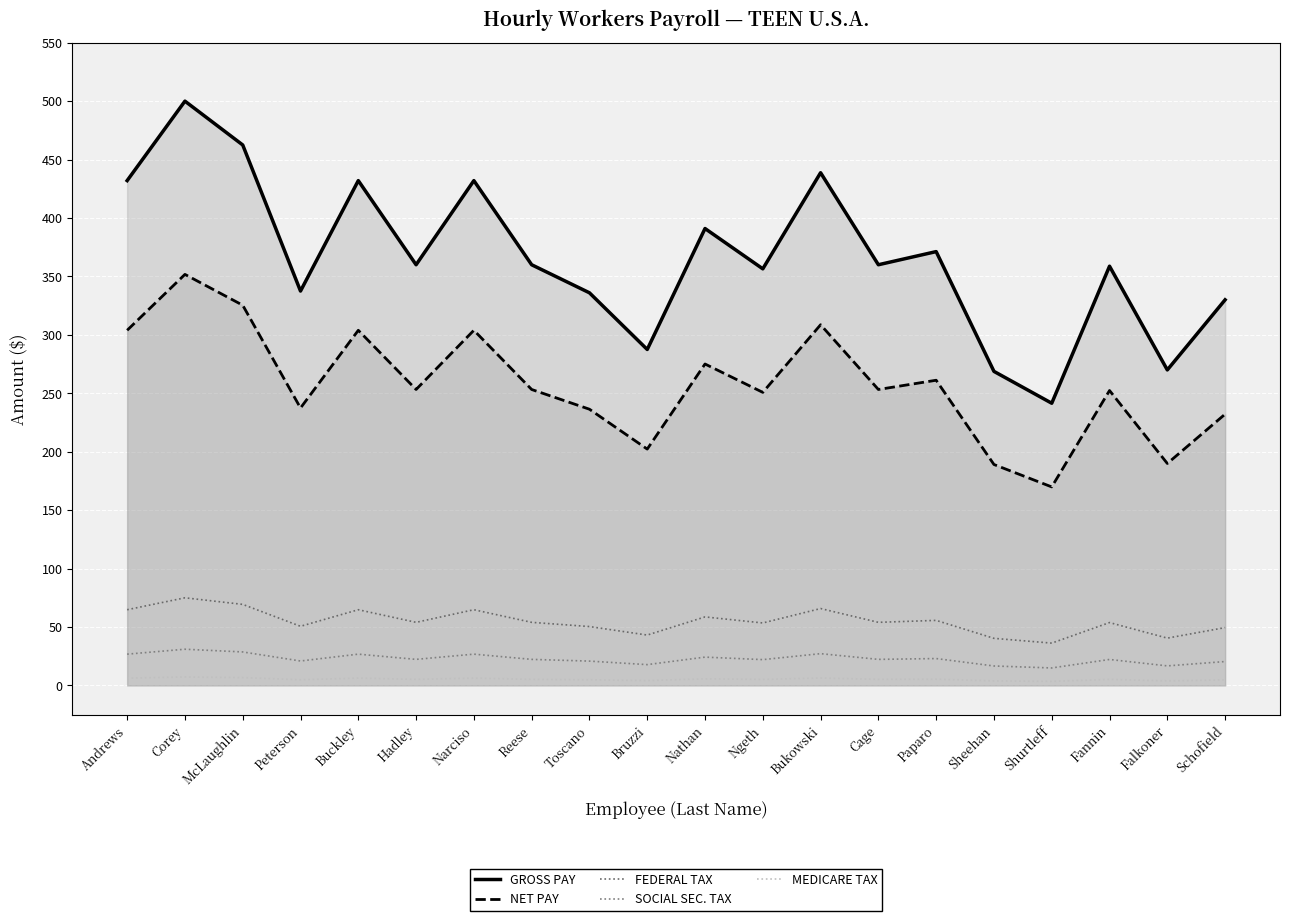

Which label corresponds to the largest value in the chart?

Corey